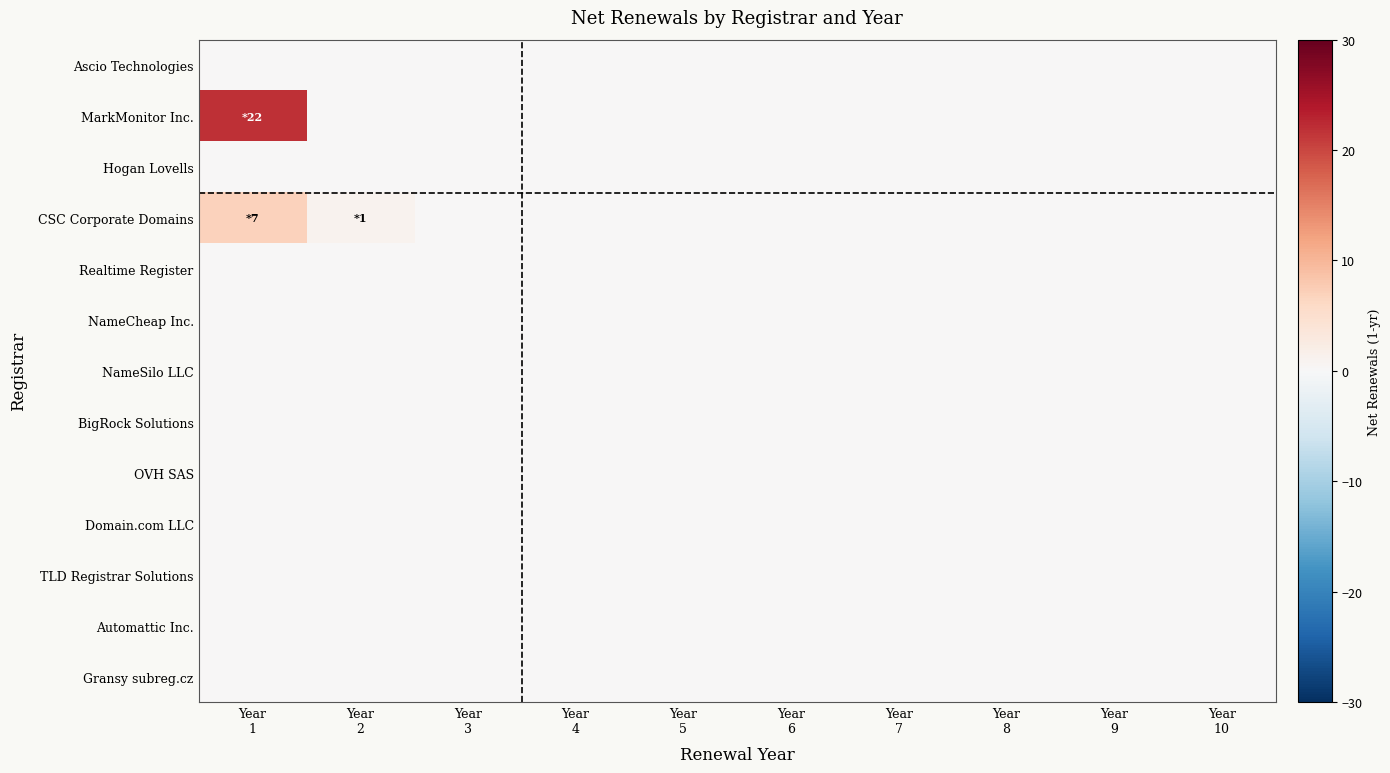

List the series in order of their peak value, lowest first.

Ascio Technologies, Hogan Lovells, Realtime Register, NameCheap Inc., NameSilo LLC, BigRock Solutions, OVH SAS, Domain.com LLC, TLD Registrar Solutions, Automattic Inc., Gransy subreg.cz, CSC Corporate Domains, MarkMonitor Inc.